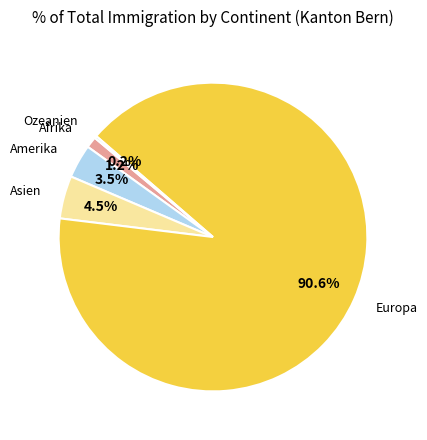

Does any single category account for the majority?

Yes